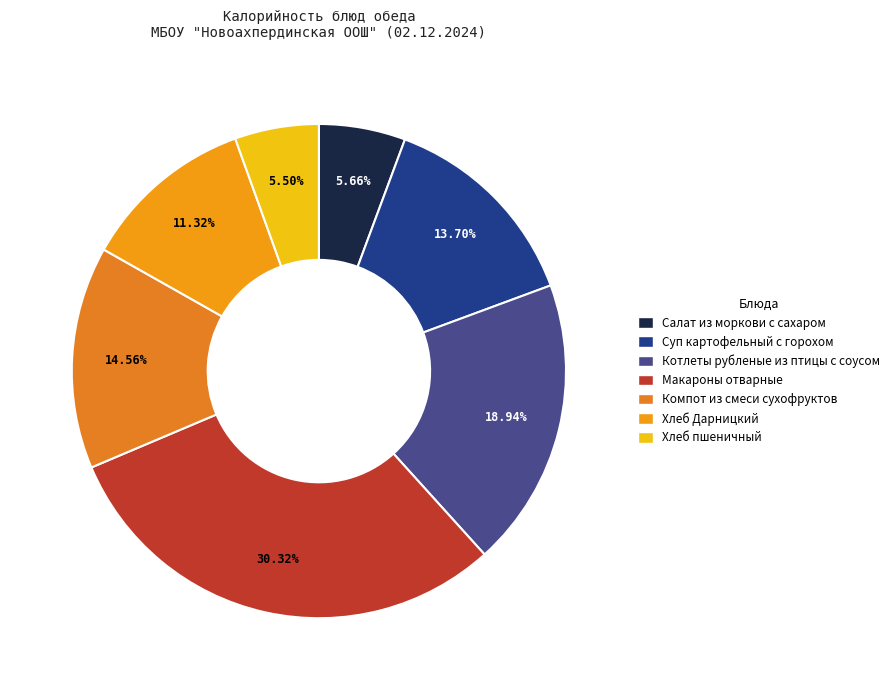

To the nearest percent, what is the average slice percentage?

14%